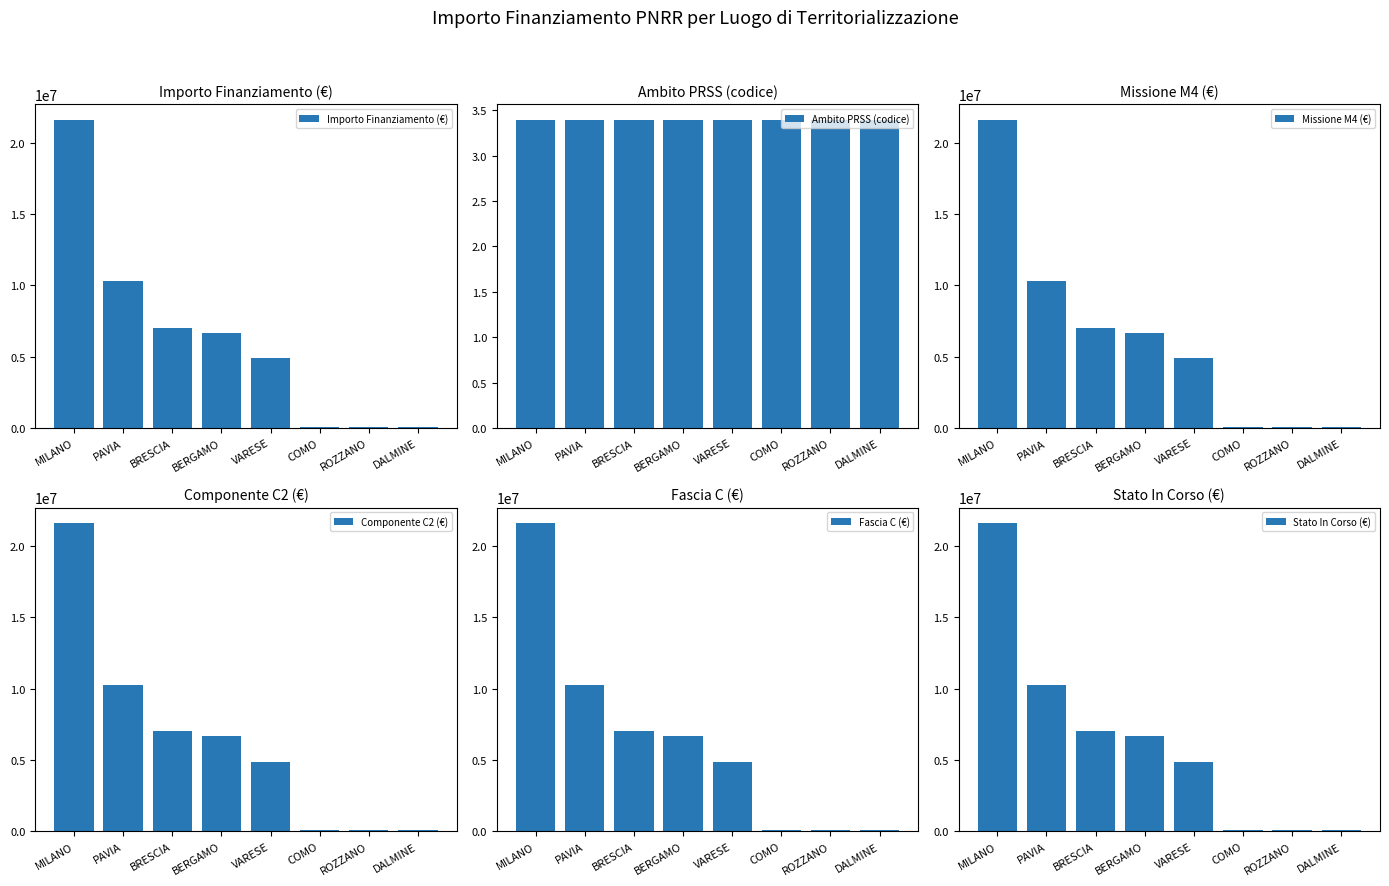

Read the Missione M4 (€) value at COMO.

73636.1